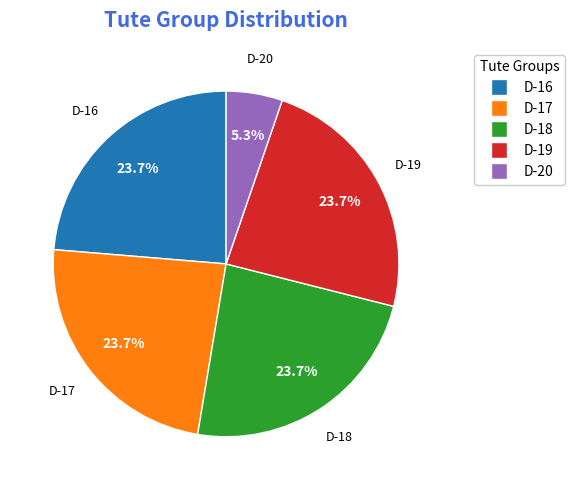

Is there a majority slice in this chart?

No